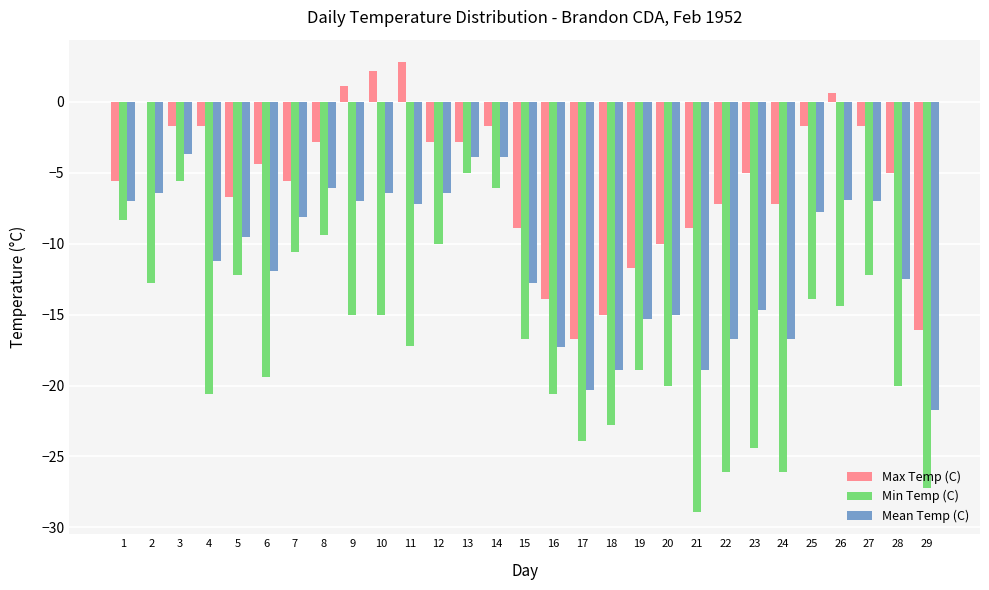

Where does the Min Temp (C) series first go above -16?

1